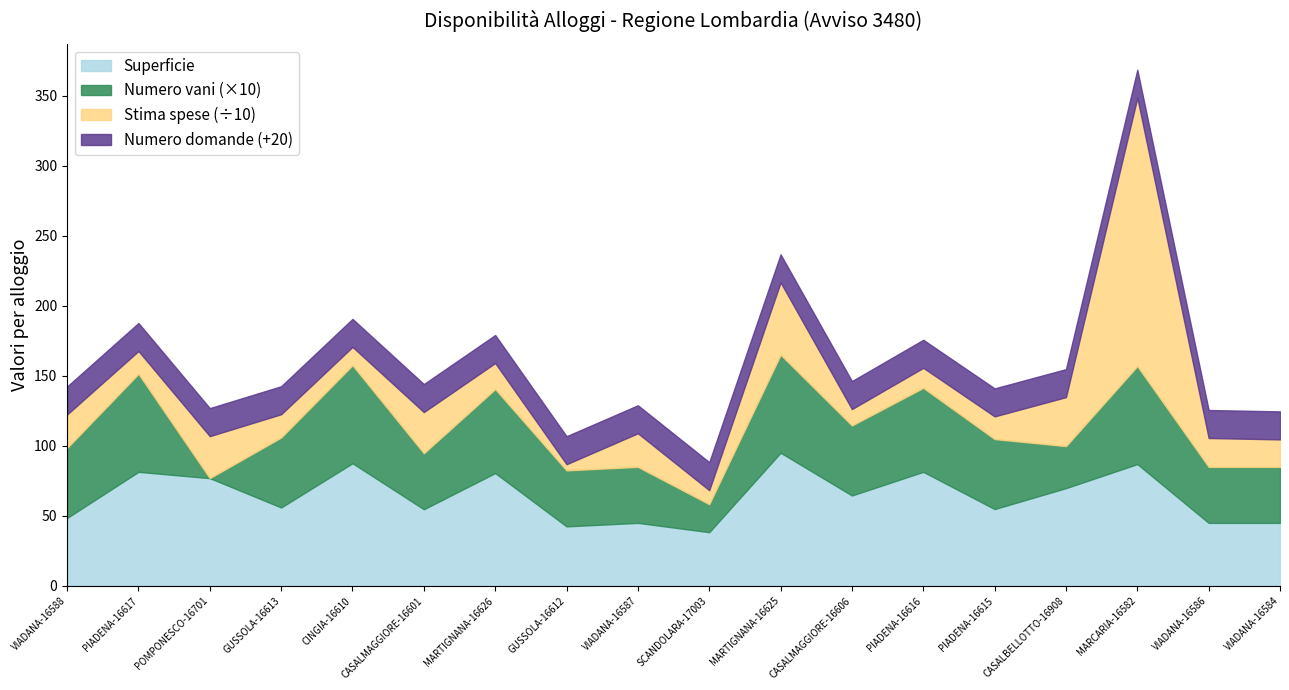

Between MARCARIA-16582 and VIADANA-16587, which is larger?

MARCARIA-16582